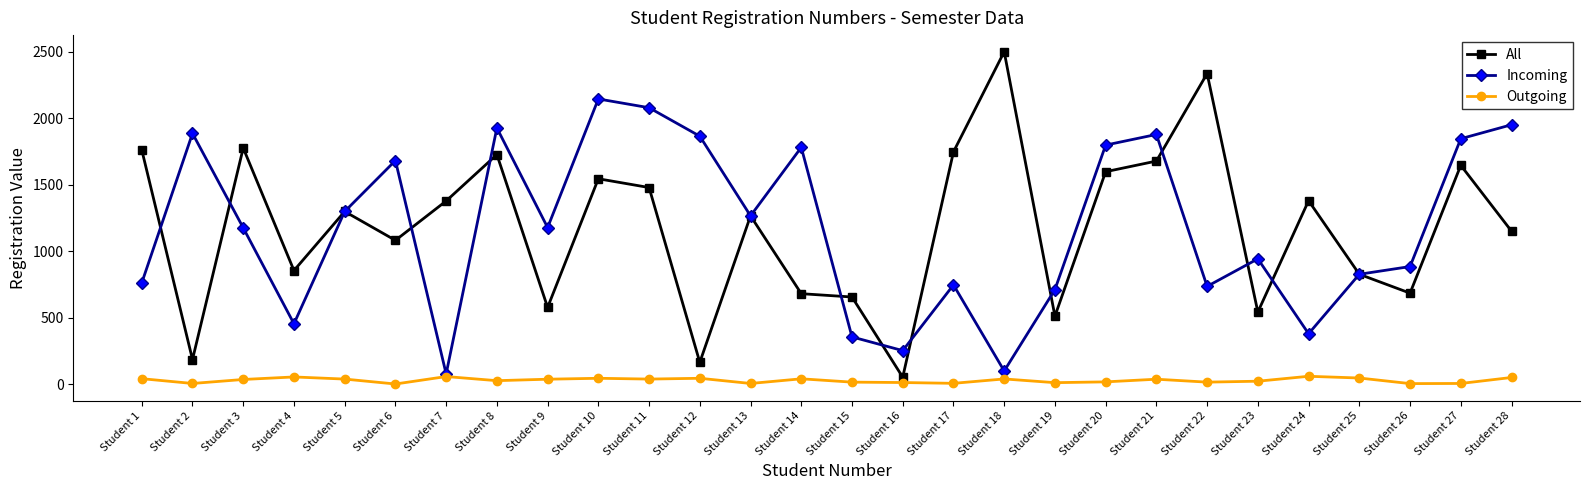

At which label does Outgoing first exceed 37?

Student 1